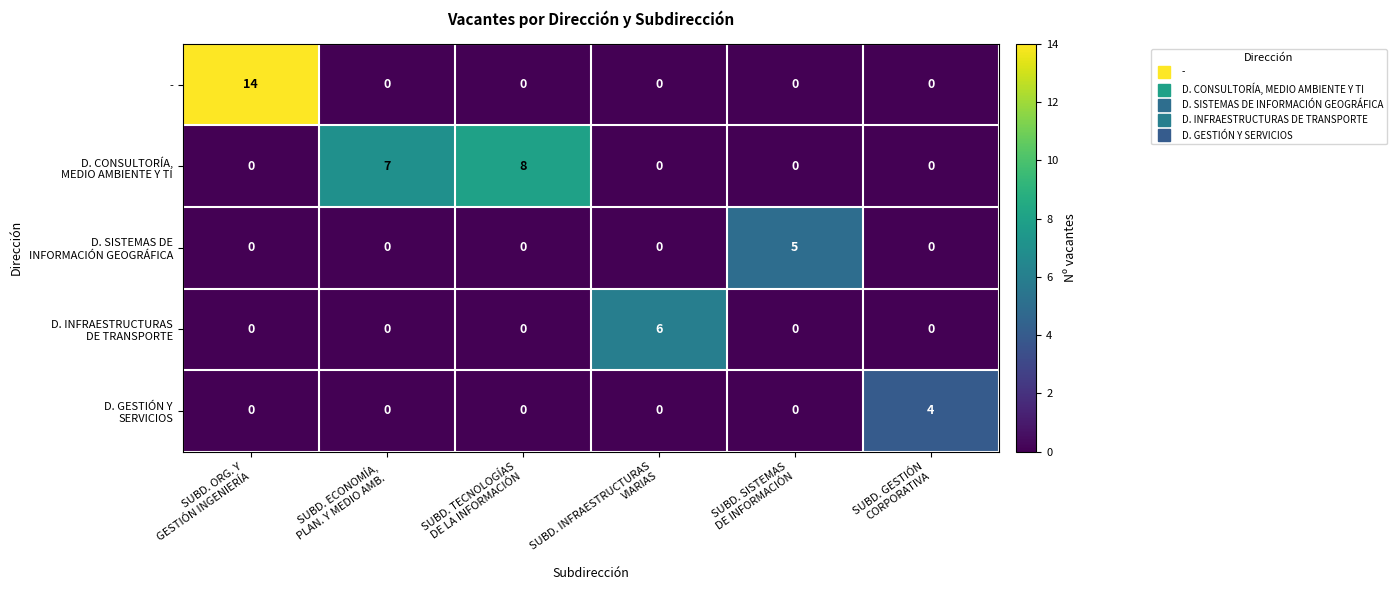

At which category is the sum across all series the highest?

SUBD. ORG. Y
GESTIÓN INGENIERÍA